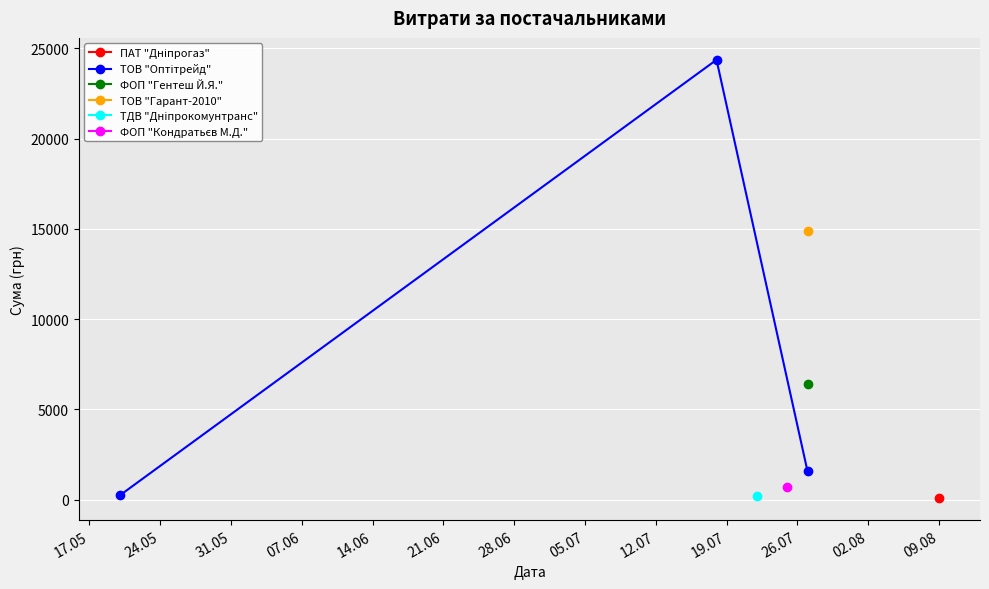

Count the number of categories in the chart.

3